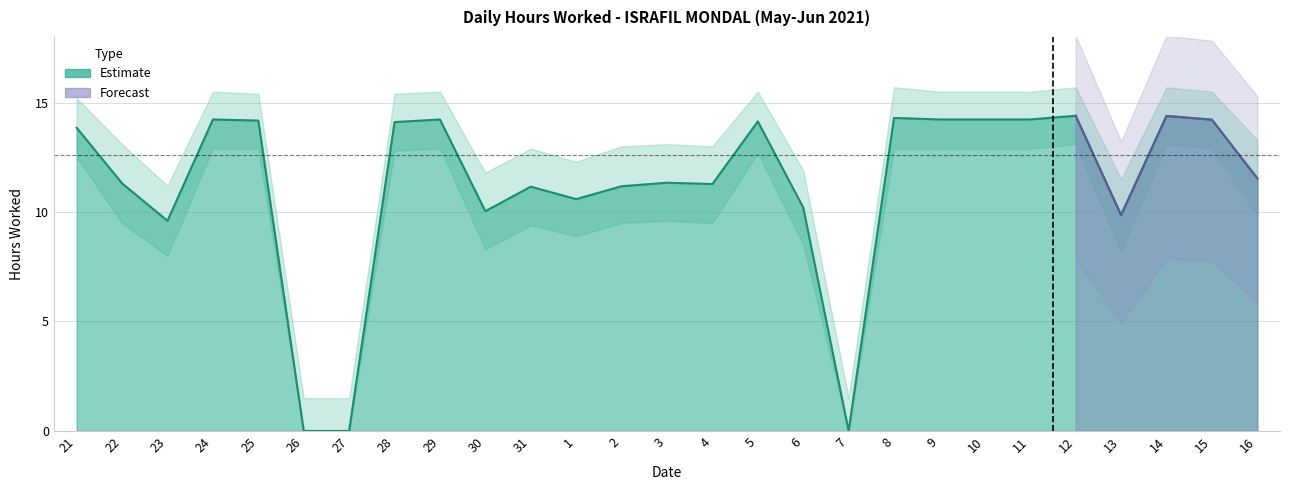

At which label is the value closest to 7?

23